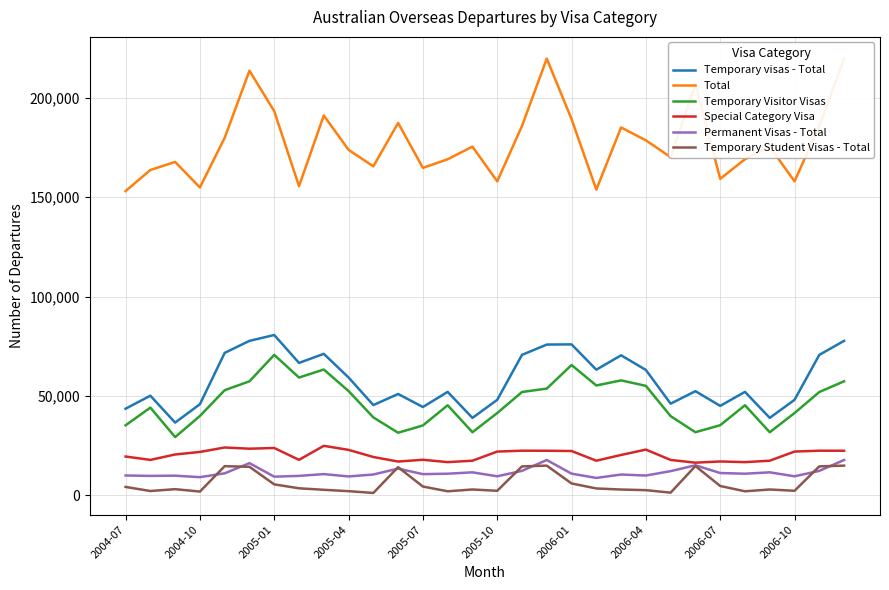

True or false: Temporary visas - Total and Temporary Visitor Visas cross at least once.

False